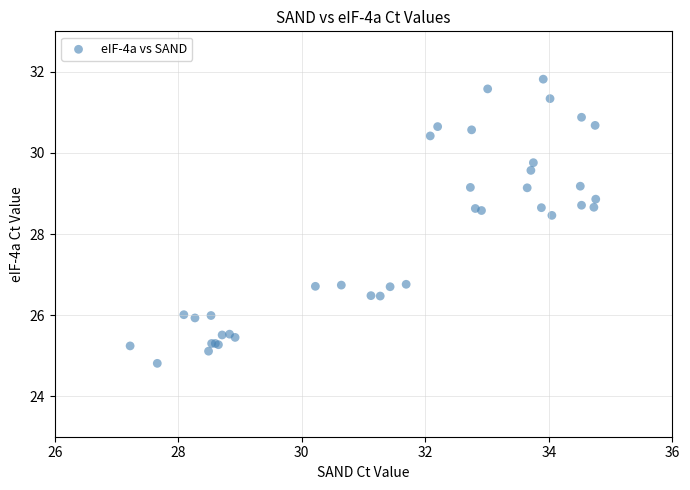

What Y value in the scatter plot is closest to 28?

28.5